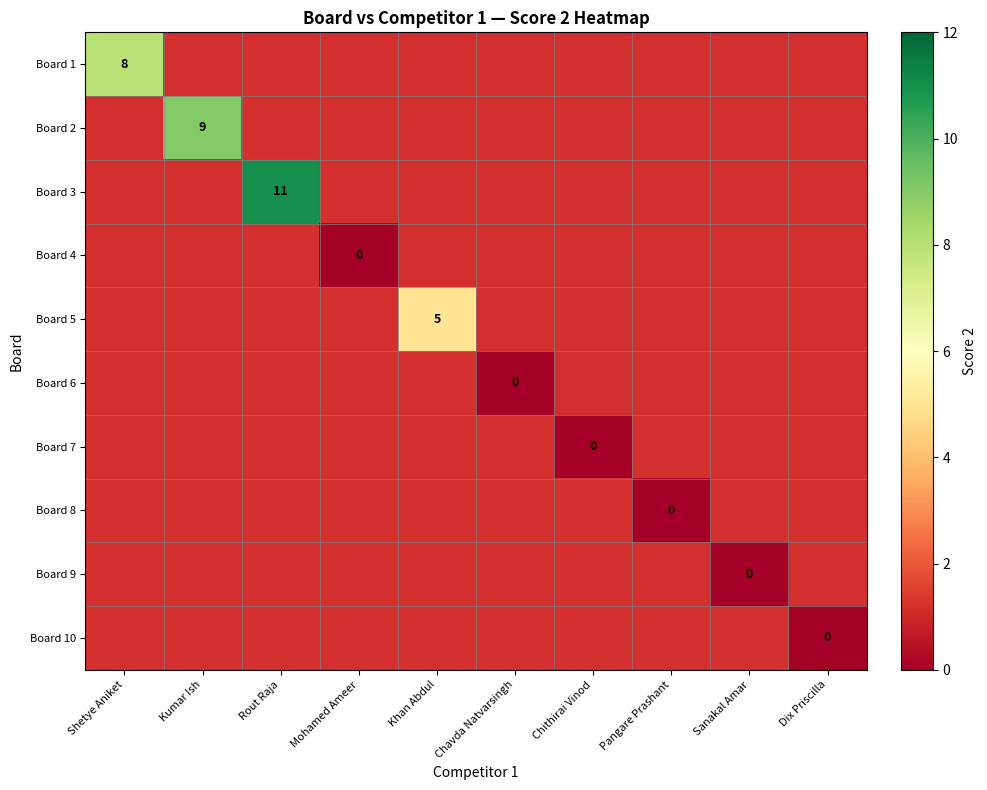

Which label corresponds to the smallest value in the chart?

Mohamed Ameer